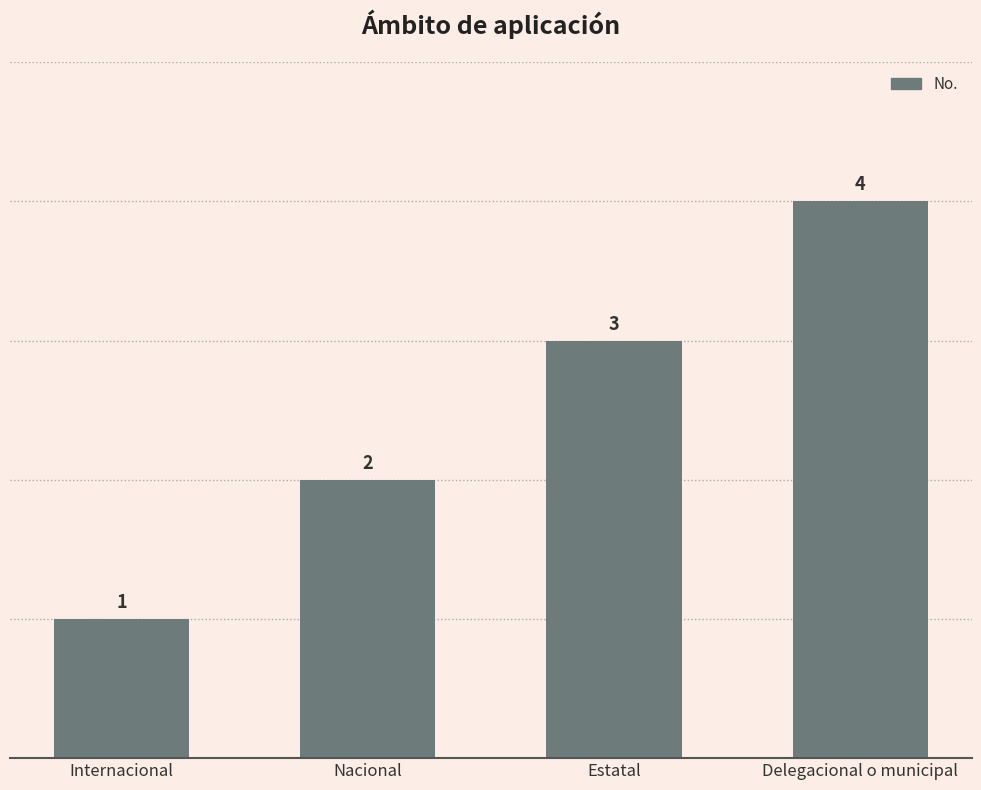

Reading left to right, list all the values displayed in this chart.

Internacional=1	Nacional=2	Estatal=3	Delegacional o municipal=4